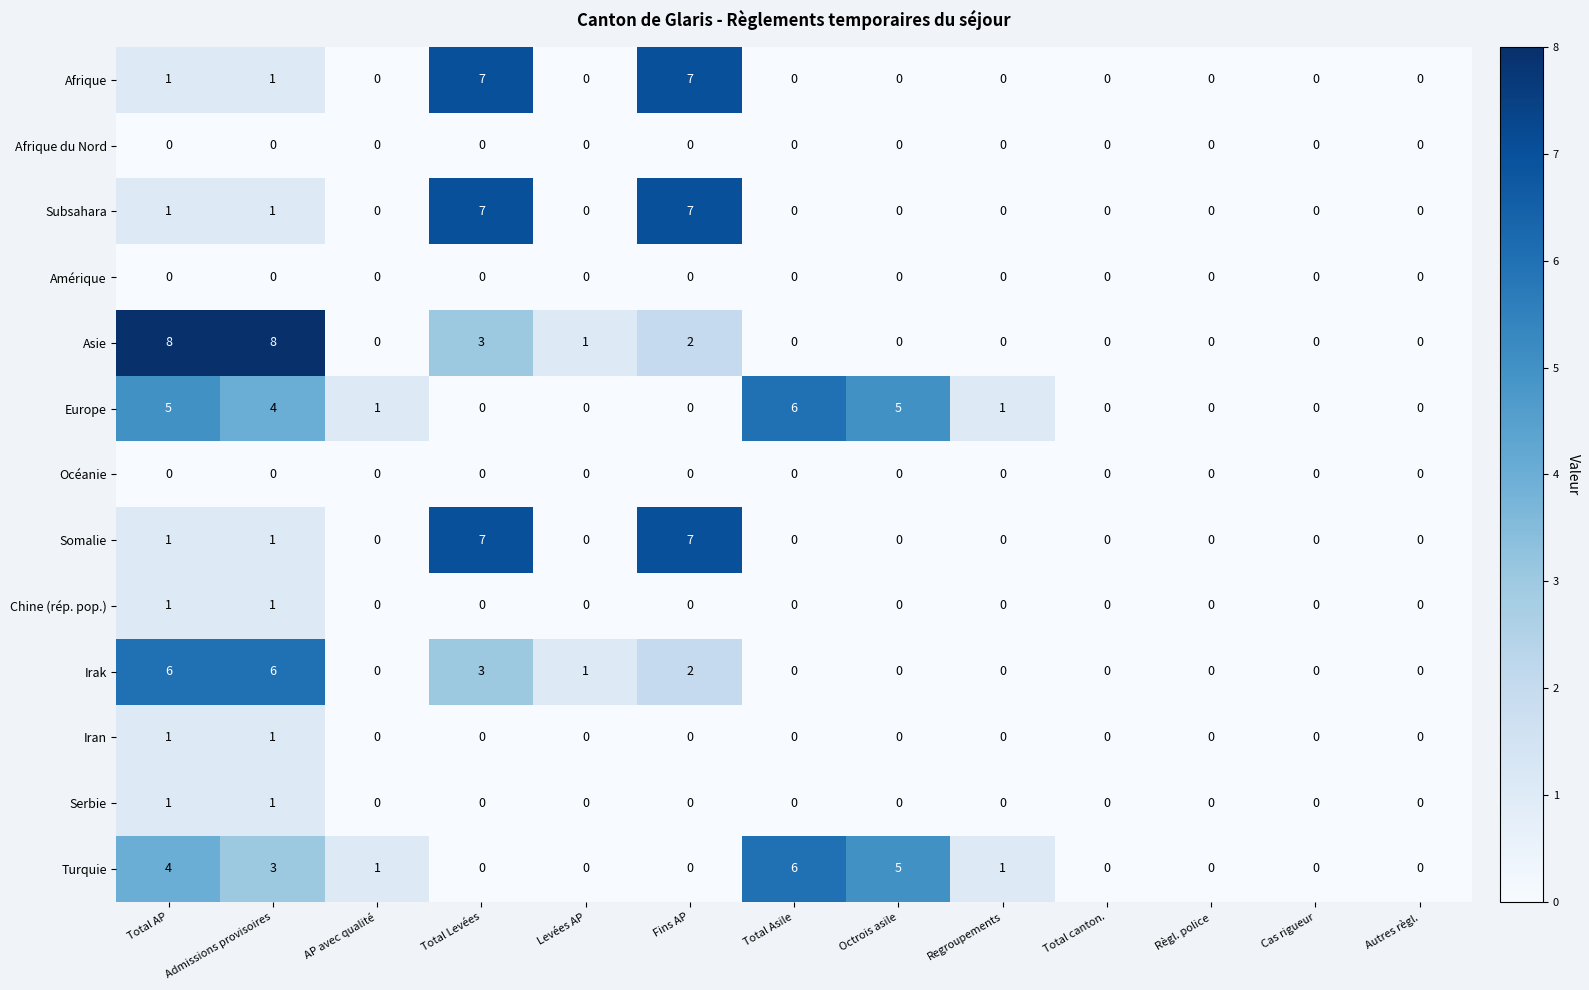

How many Serbie values are between 0 and 1?

13